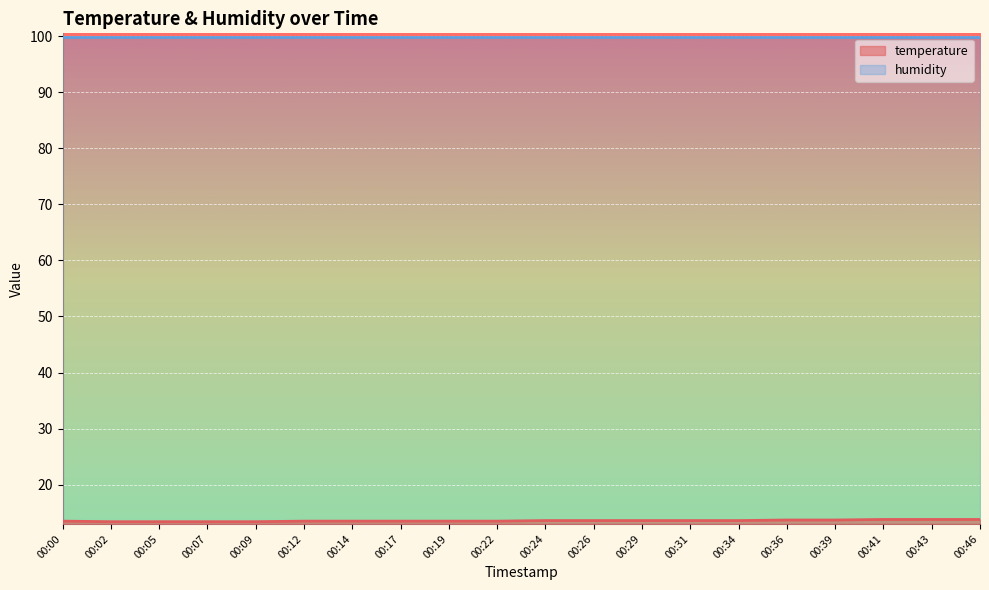

List the labels in order of value, smallest first.

00:02, 00:05, 00:07, 00:09, 00:00, 00:12, 00:14, 00:17, 00:19, 00:22, 00:24, 00:26, 00:29, 00:31, 00:34, 00:36, 00:39, 00:41, 00:43, 00:46